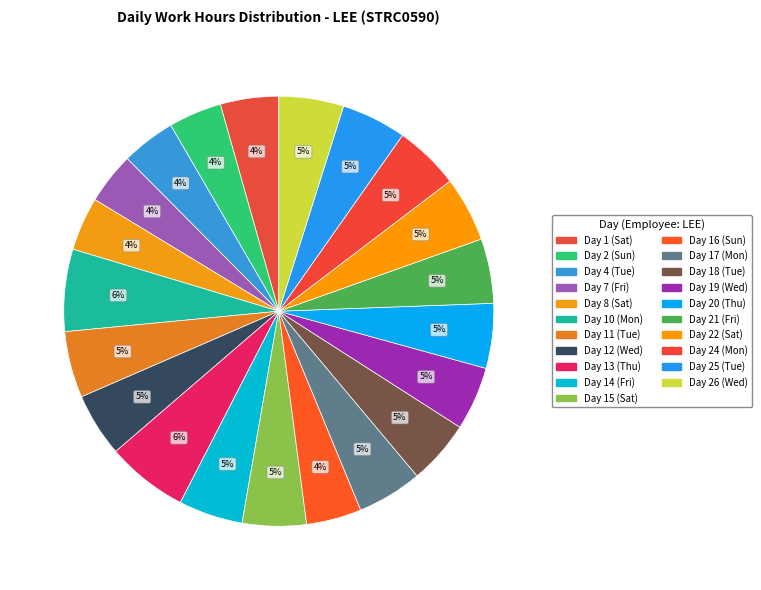

Is it true that Day 12 (Wed) is 16% of the pie?

False